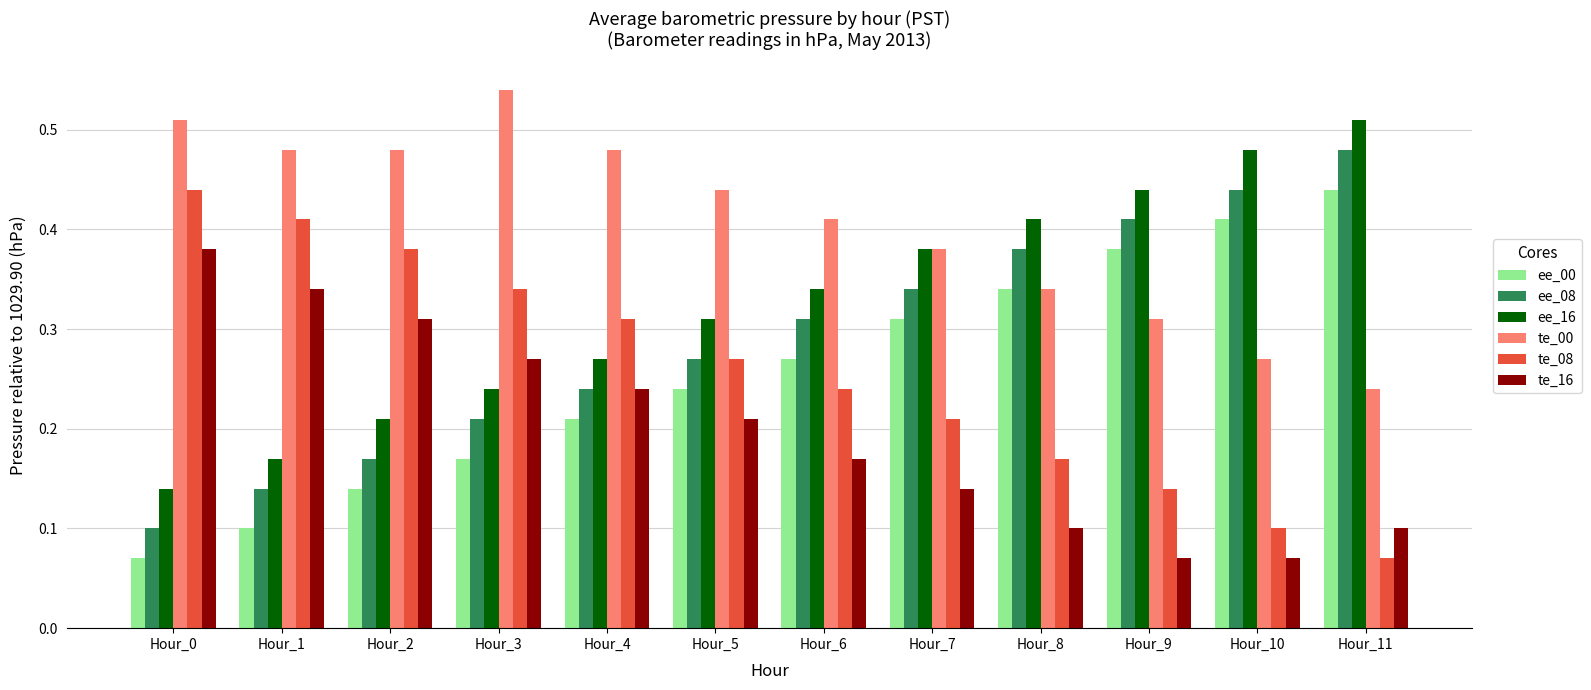

At which label does te_00 reach its peak?

Hour_3